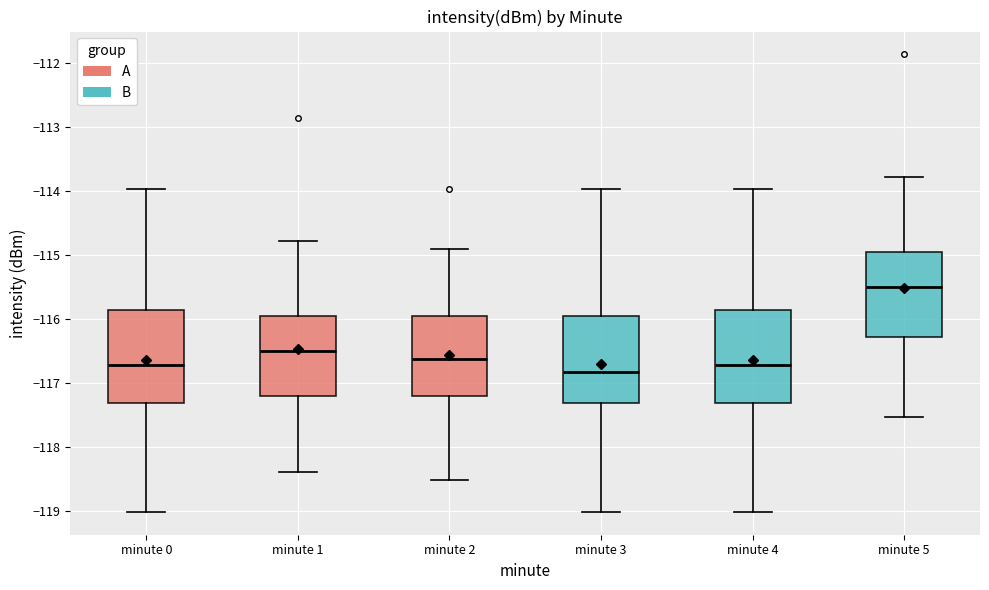

Reading left to right, transcribe this box plot: for each box, give where its median line is, the range the box spans, and where its two whiskers end, as read against the y-axis. The values are not printed on the chart, so give them approximately, as read against the axis.

minute 0: median -116.7, box -117.3 to -115.9, whiskers -119.0 to -114.0
minute 1: median -116.5, box -117.2 to -115.9, whiskers -118.4 to -114.8
minute 2: median -116.6, box -117.2 to -115.9, whiskers -118.5 to -114.9
minute 3: median -116.8, box -117.3 to -116.0, whiskers -119.0 to -114.0
minute 4: median -116.7, box -117.3 to -115.9, whiskers -119.0 to -114.0
minute 5: median -115.5, box -116.3 to -114.9, whiskers -117.5 to -113.8